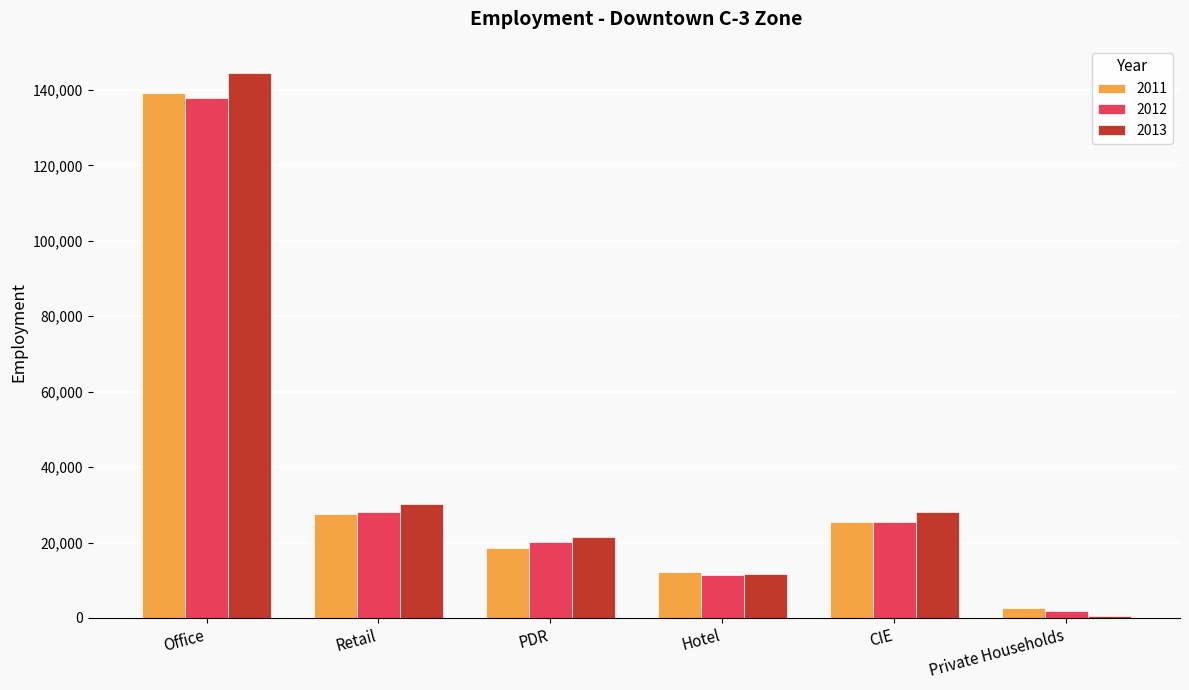

Which series has the largest range (max minus min)?

2013